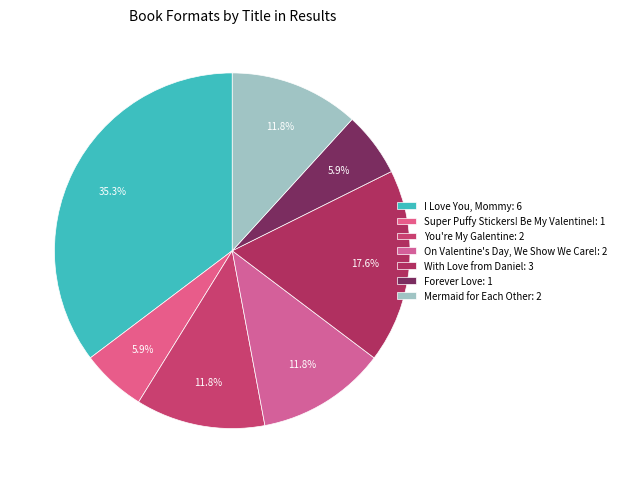

How many segments does this pie chart have?

7